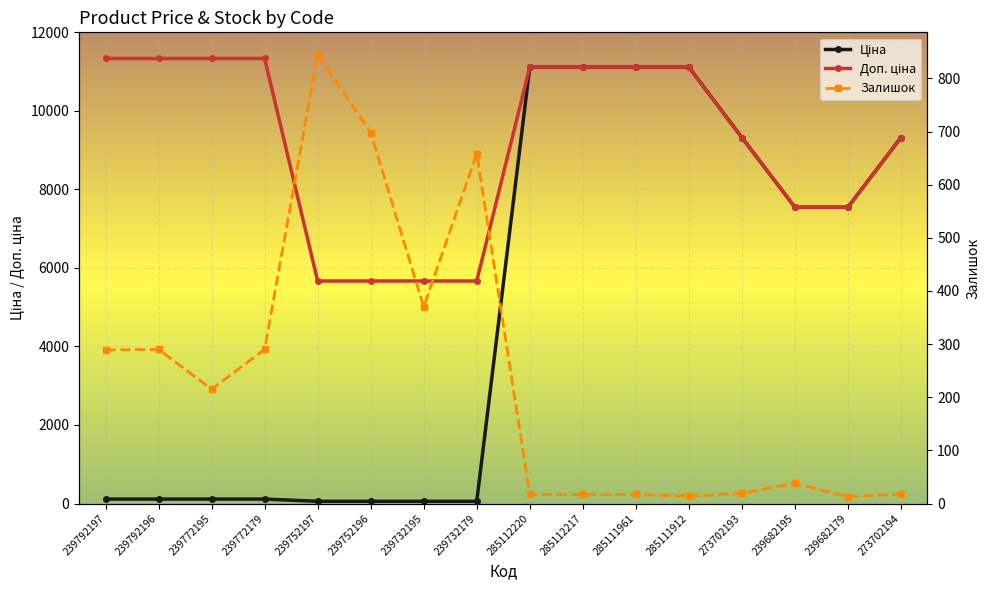

Where is Ціна nearest to the value 5585?

239682195